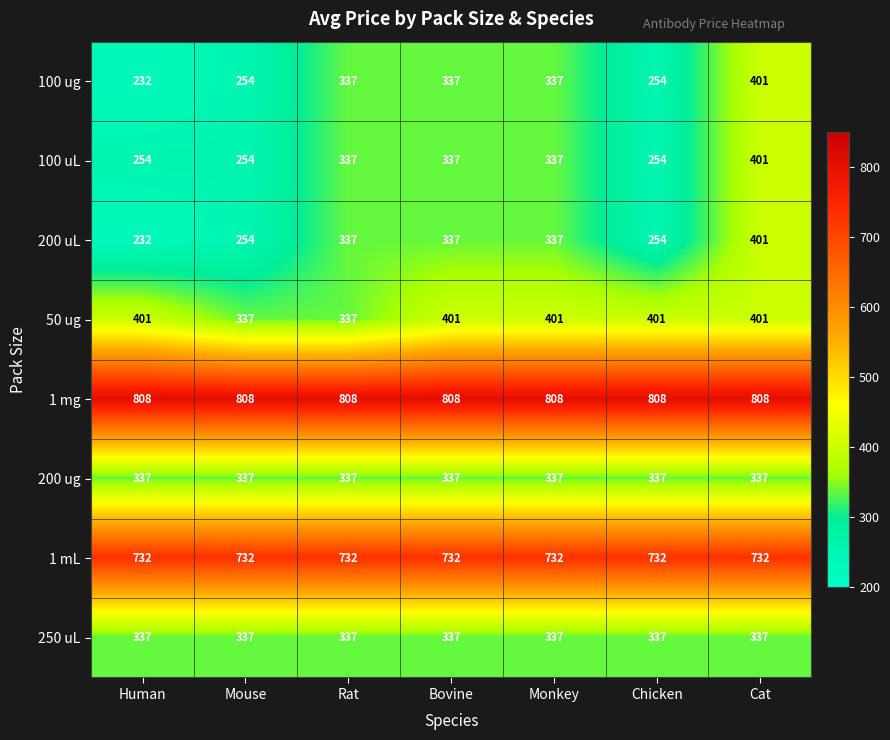

Is it true that 200 ug equals 537 at Rat?

False